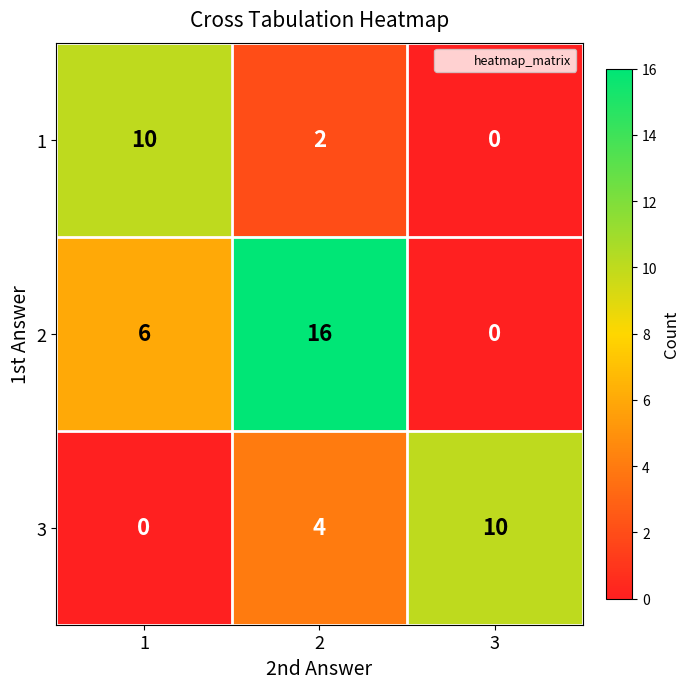

What is the spread (max minus min) of values at 3?

10